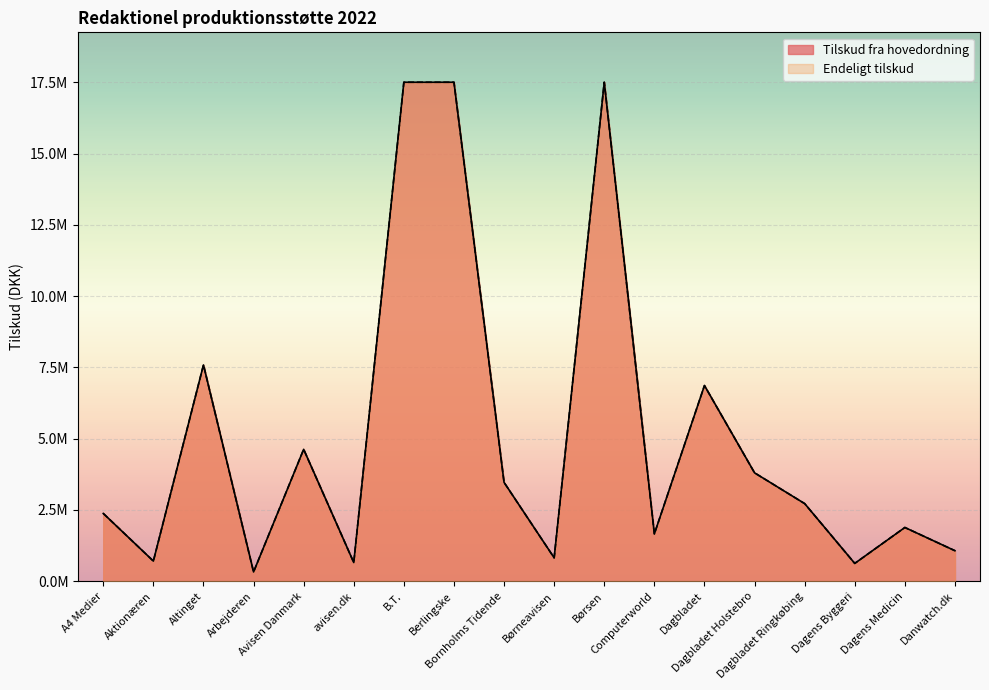

What is the total value across all series at Bornholms Tidende?

6934031.1